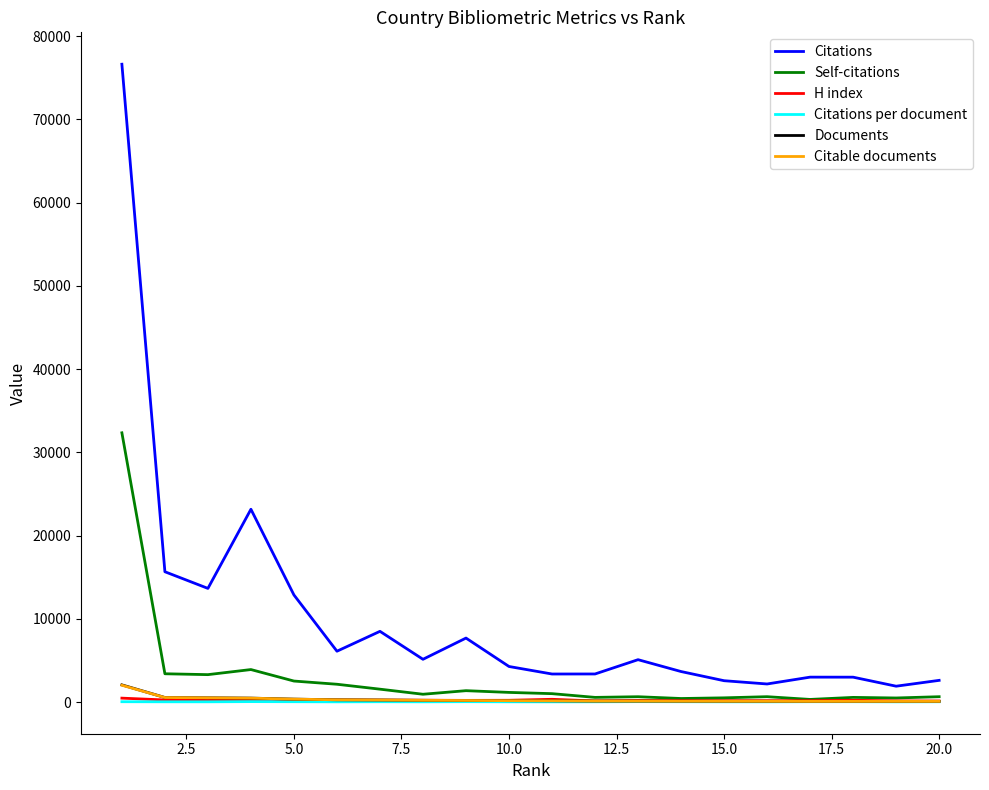

True or false: H index and Citations intersect in this chart.

False